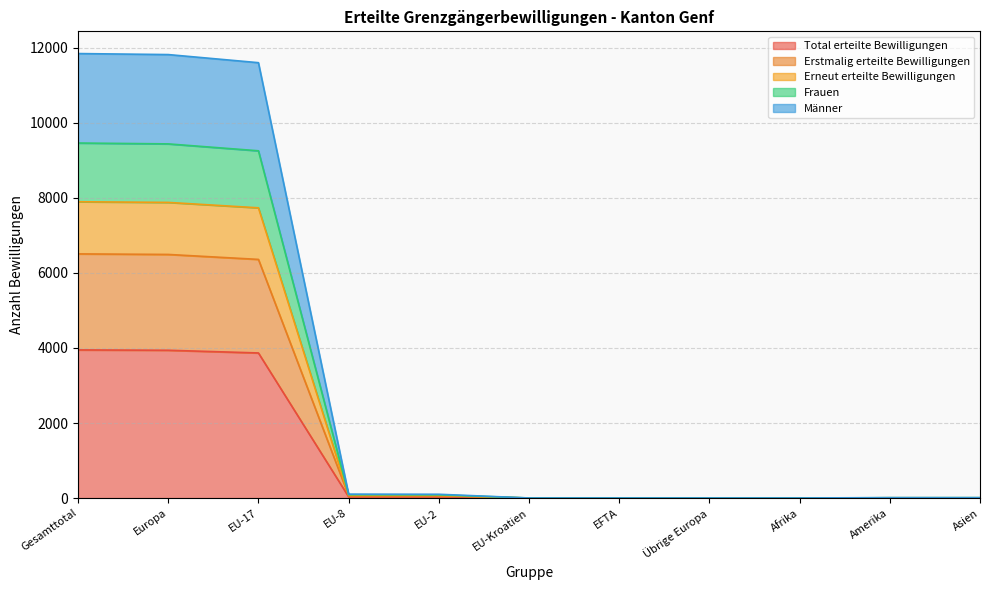

What is the maximum value for Total erteilte Bewilligungen?

3947